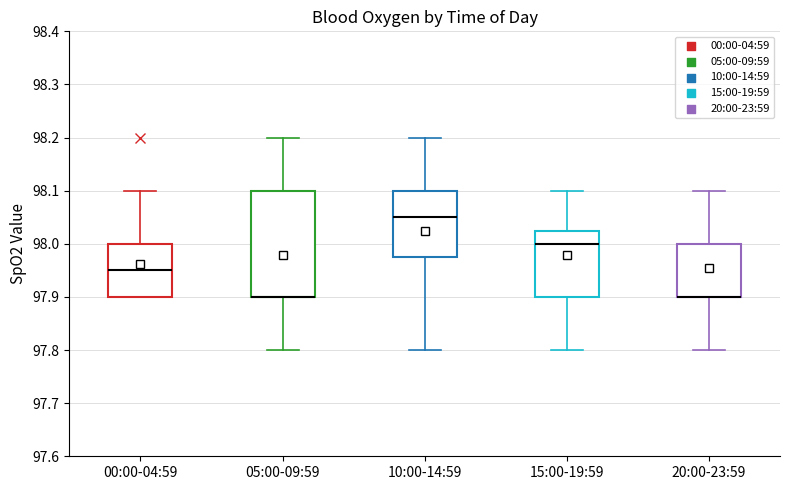

Reading left to right, transcribe this box plot: for each box, give where its median line is, the range the box spans, and where its two whiskers end, as read against the y-axis. The values are not printed on the chart, so give them approximately, as read against the axis.

00:00-04:59: median 97.95, box 97.90 to 98.00, whiskers 97.90 to 98.10
05:00-09:59: median 97.90 (drawn on the box's lower edge), box 97.90 to 98.10, whiskers 97.80 to 98.20
10:00-14:59: median 98.05, box 97.98 to 98.10, whiskers 97.80 to 98.20
15:00-19:59: median 98.00, box 97.90 to 98.03, whiskers 97.80 to 98.10
20:00-23:59: median 97.90 (drawn on the box's lower edge), box 97.90 to 98.00, whiskers 97.80 to 98.10